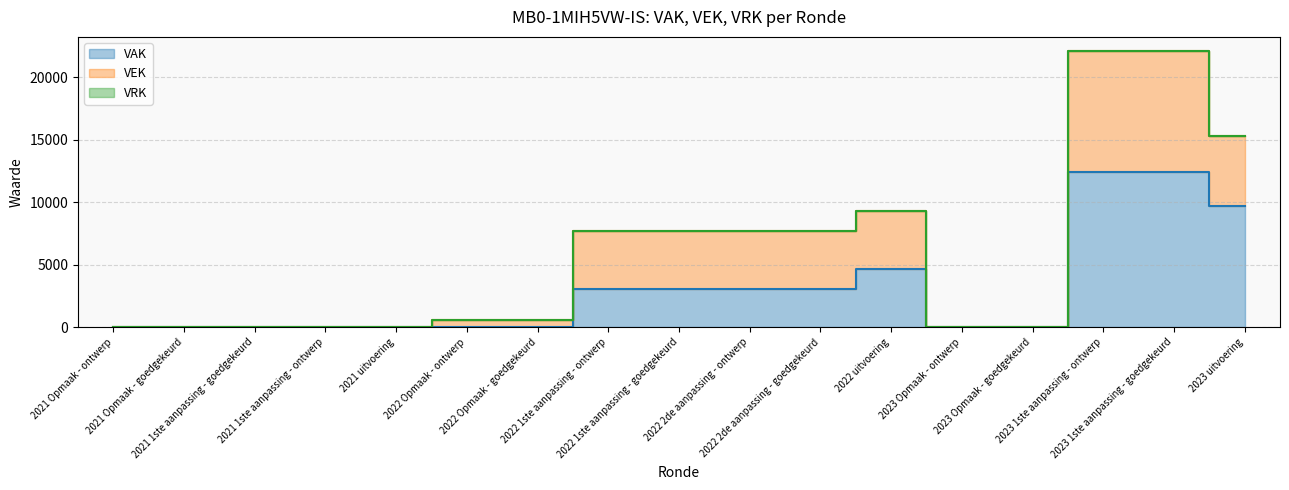

What is the label of the 14th point from the right?

2021 1ste aanpassing - ontwerp